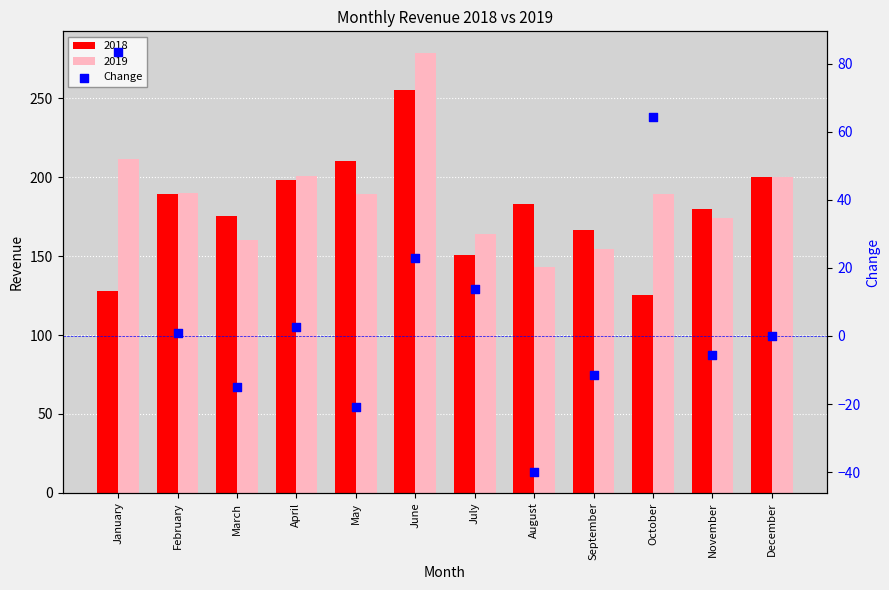

What is the change in value from March to May?

-5.7